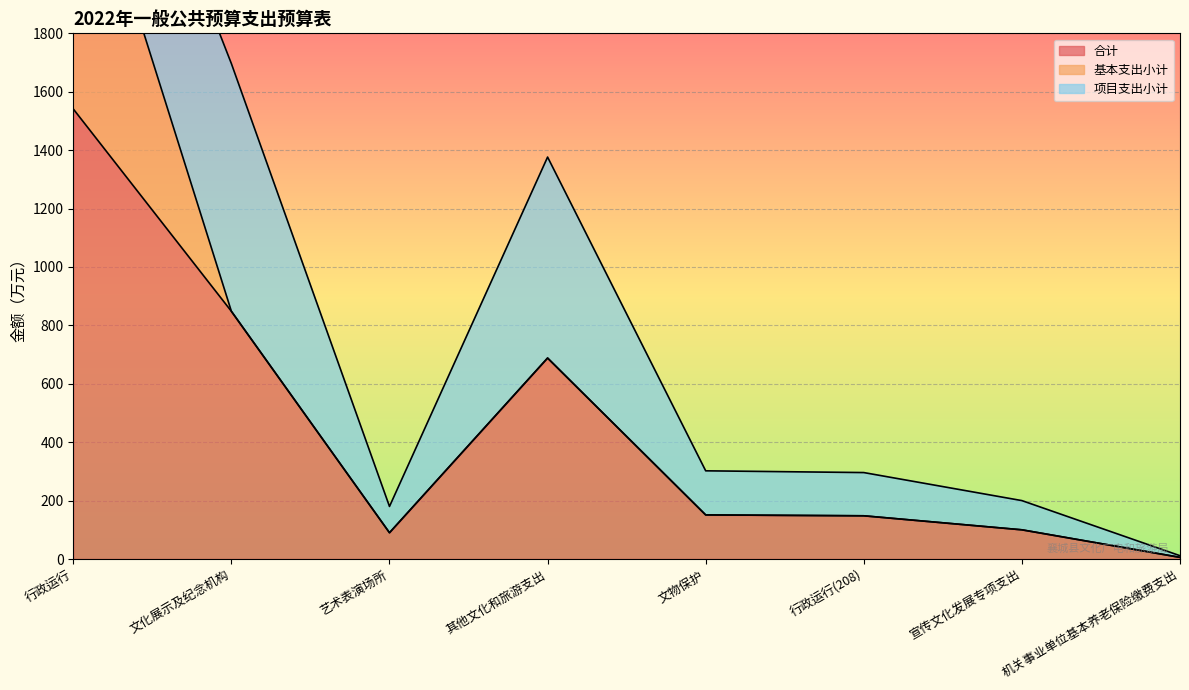

Rank the series at 艺术表演场所 from highest to lowest value.

合计, 项目支出小计, 基本支出小计